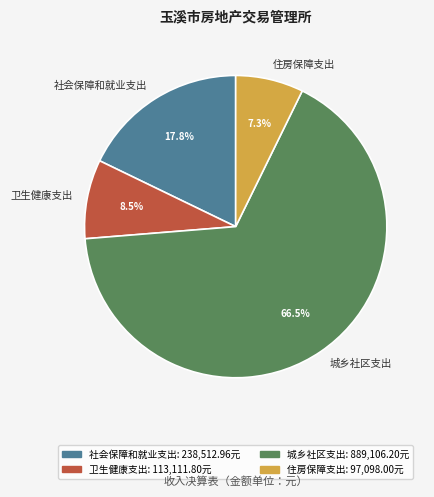

Does any single category account for the majority?

Yes